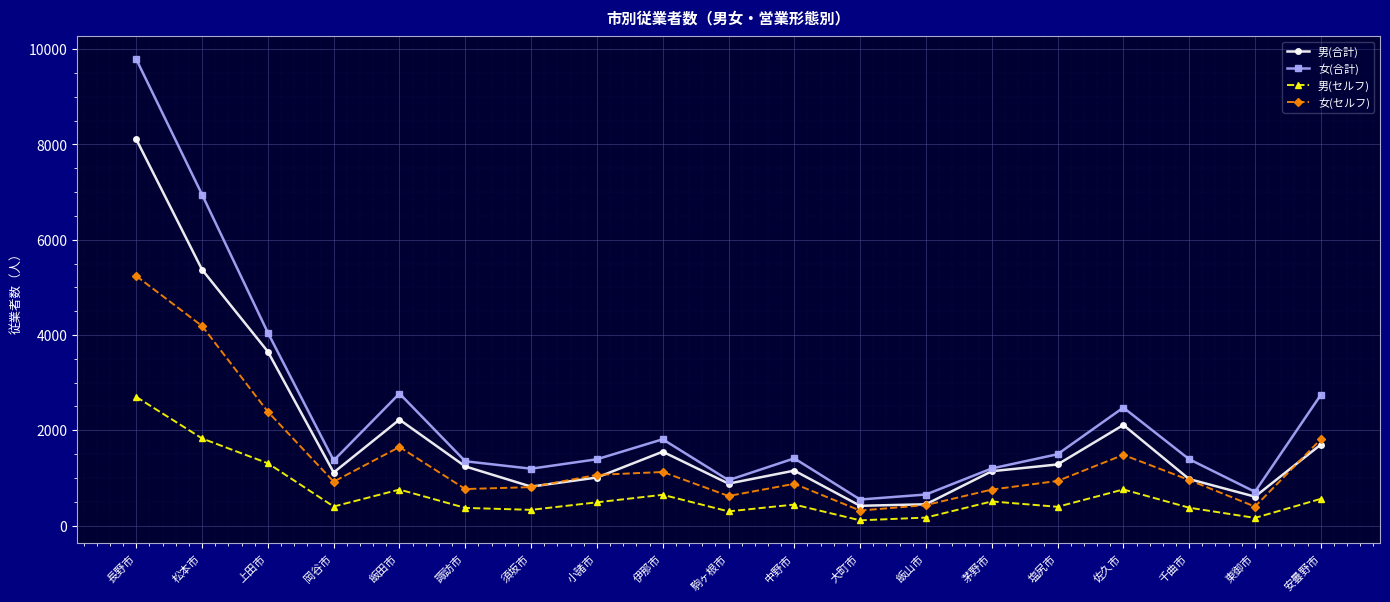

Is this an area chart (filled region under the line)?

No